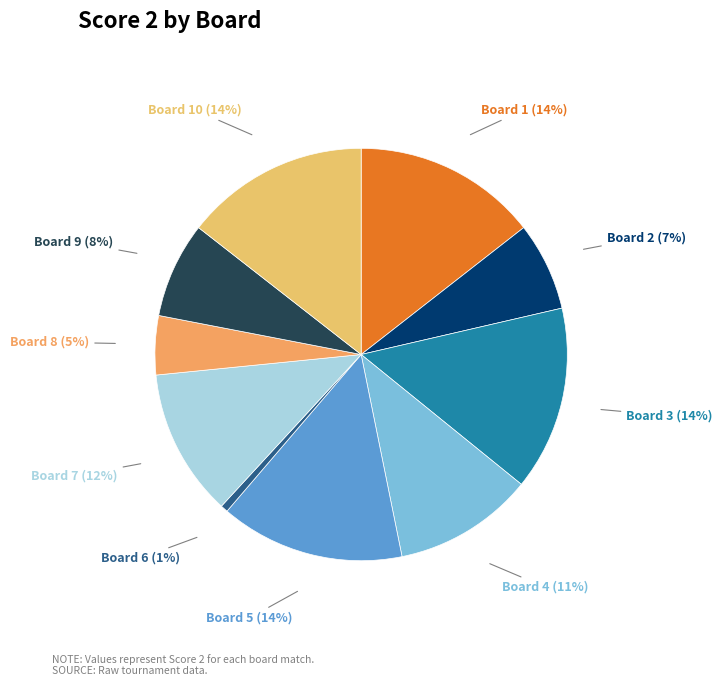

To the nearest percent, what is the combined percentage of Board 8 and Board 4?

16%